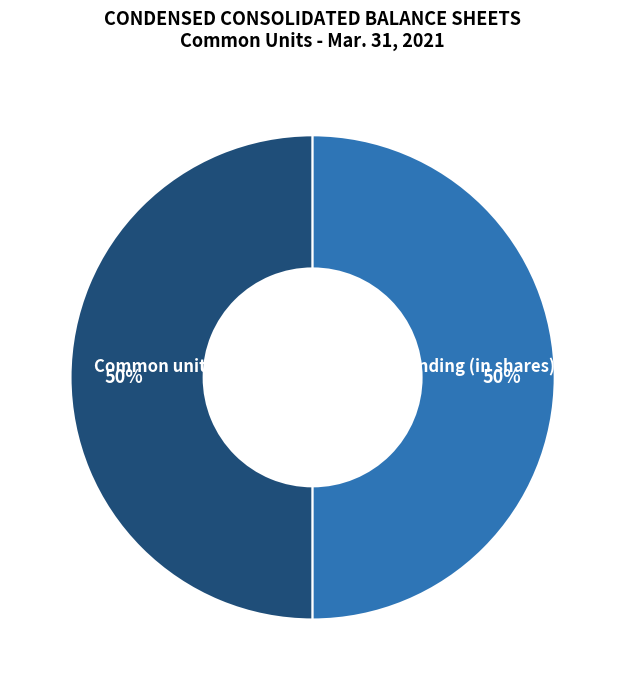

What percentage is the Common units outstanding (in shares) slice, to the nearest percent?

50%